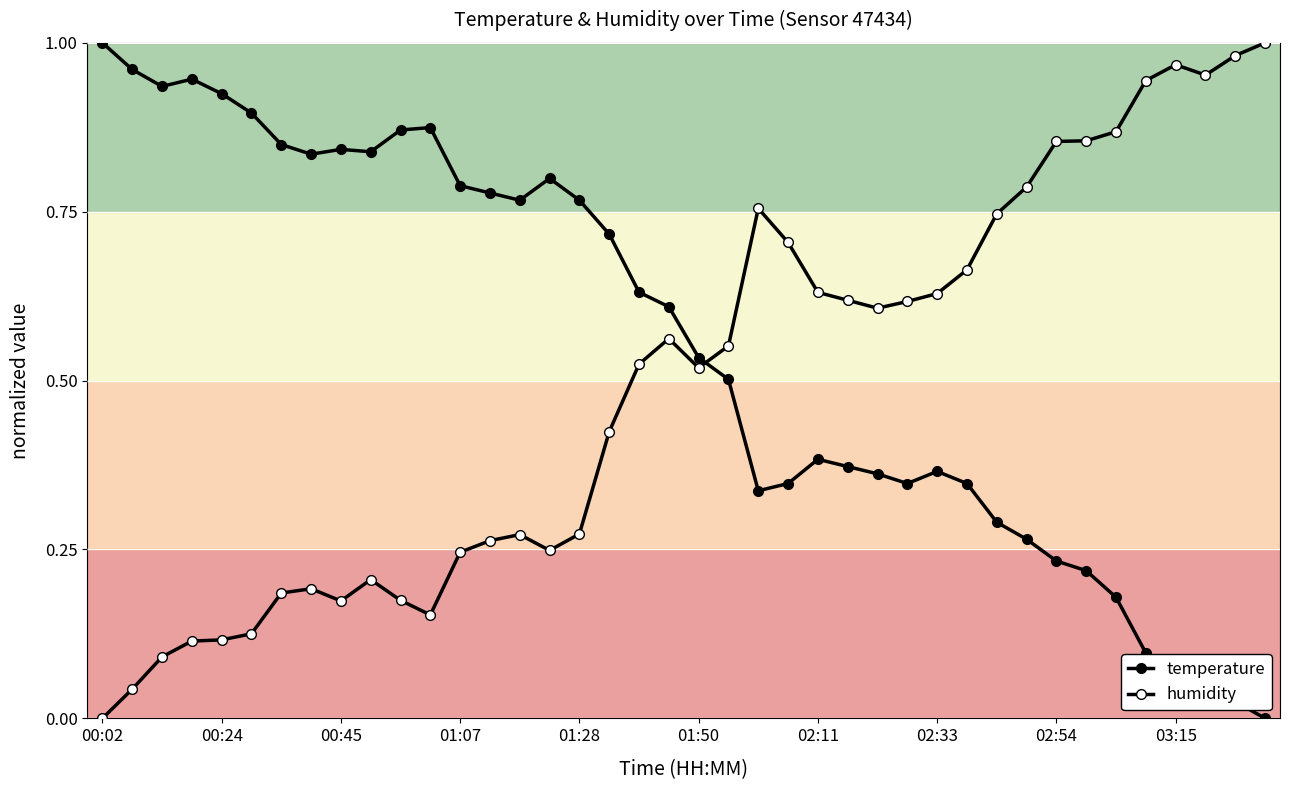

True or false: temperature and humidity intersect in this chart.

True